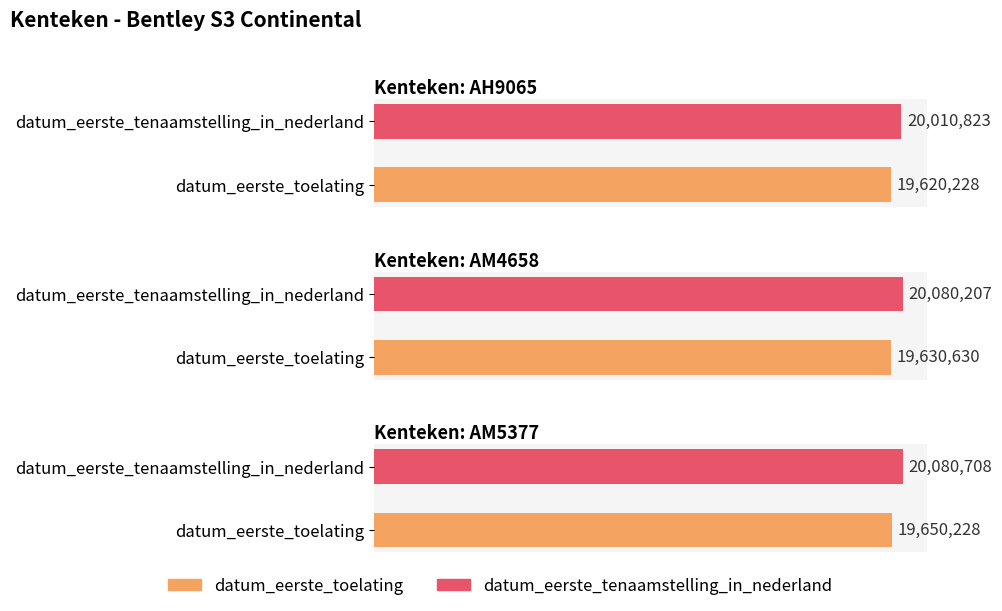

How many categories are shown in the chart?

3